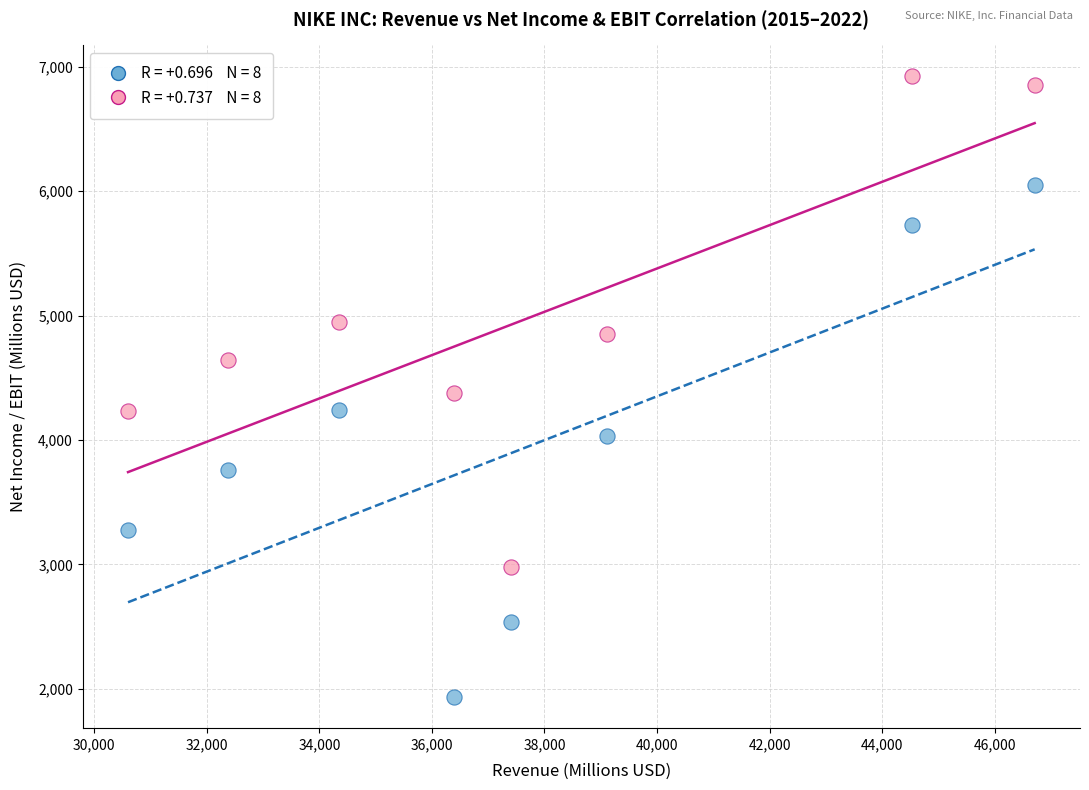

How many data points are displayed?

16